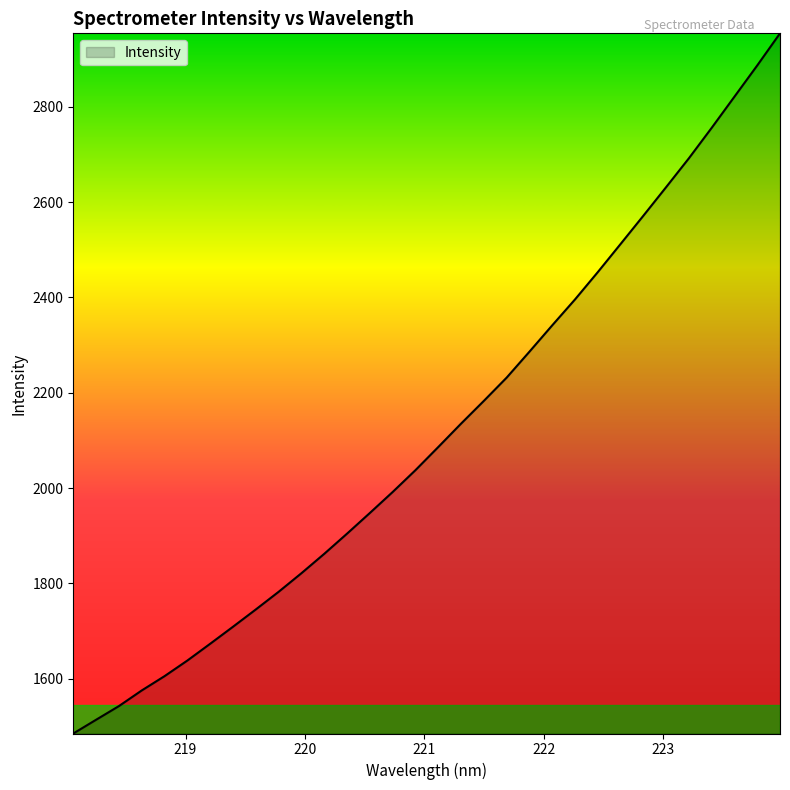

What is the difference between the maximum and minimum values?

1469.2